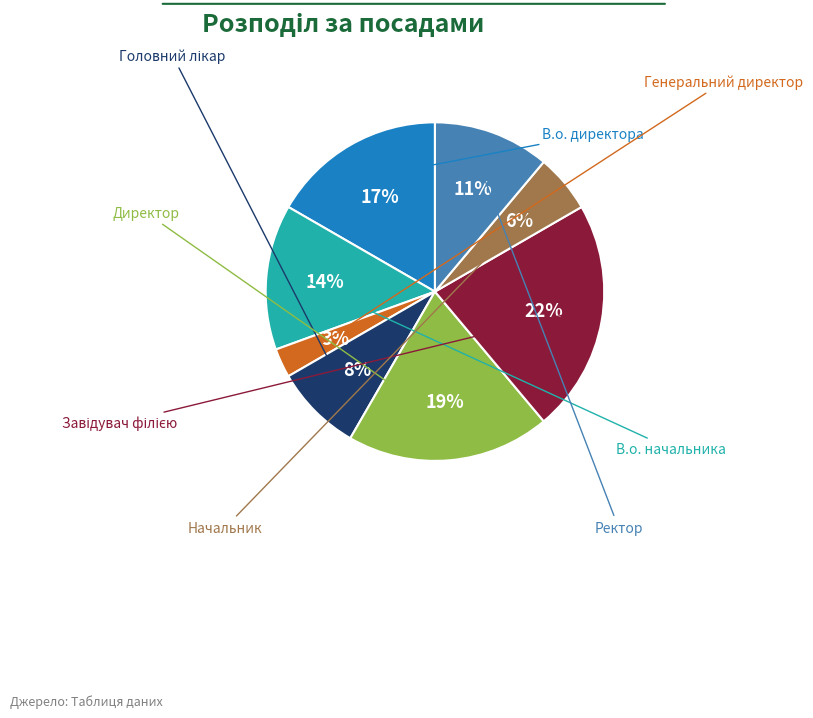

To the nearest percent, what is the average slice percentage?

12%